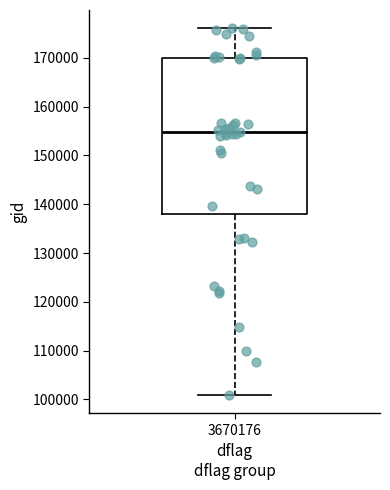

Read this box plot against the y-axis: the position of the median line, the range covered by the box, and the ends of both whiskers. The values are not printed on the chart, so give them approximately, as read against the axis.

median 155000, box 138000 to 170000, whiskers 101000 to 176000